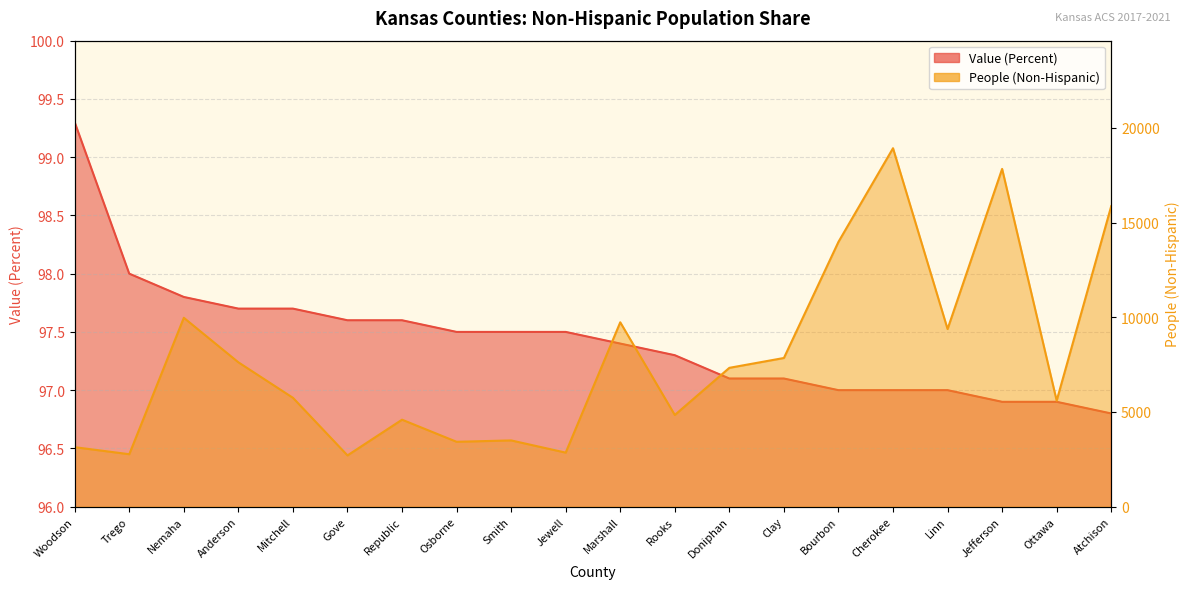

What is the difference between the People (Non-Hispanic) values at Osborne and Jefferson?

14405.0